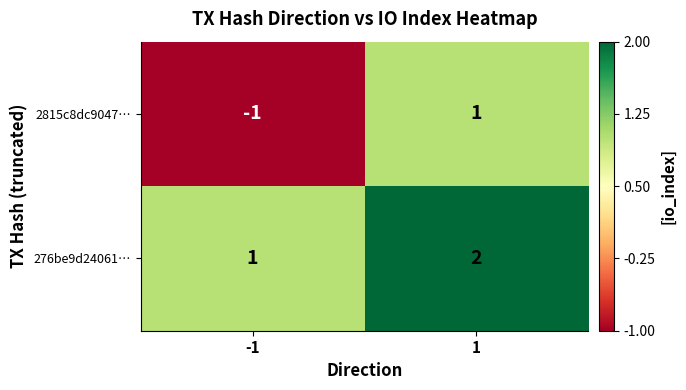

Which series changed the most between -1 and 1?

2815c8dc9047…